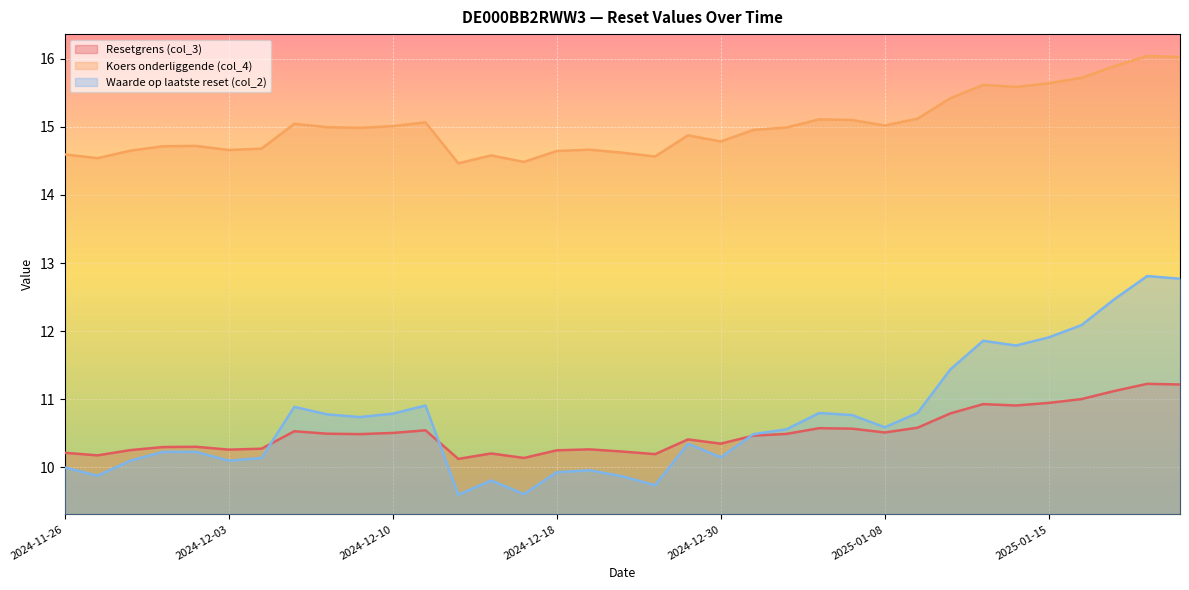

At which label does Waarde op laatste reset (col_2) first exceed 10?

2024-11-28